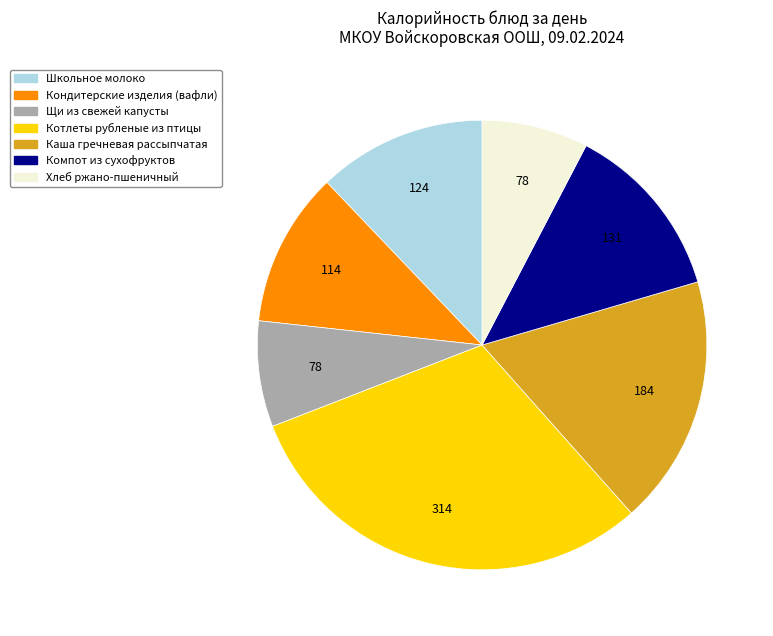

What is the largest slice in the pie chart?

Котлеты рубленые из птицы